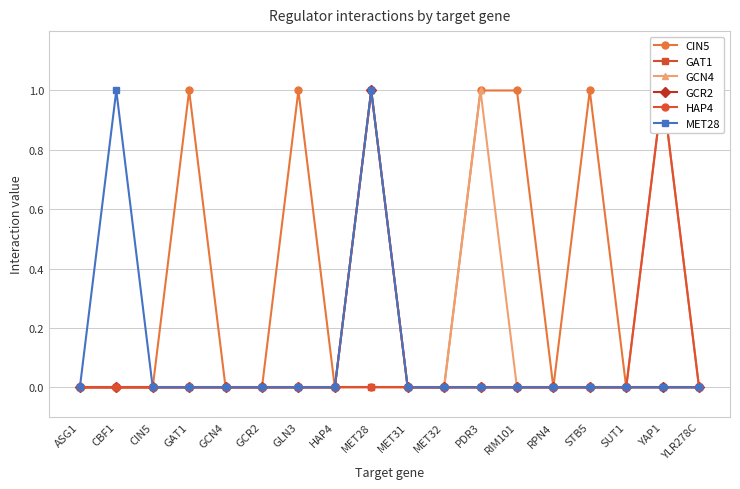

Rank the series at STB5 from highest to lowest value.

CIN5, GAT1, GCN4, GCR2, HAP4, MET28